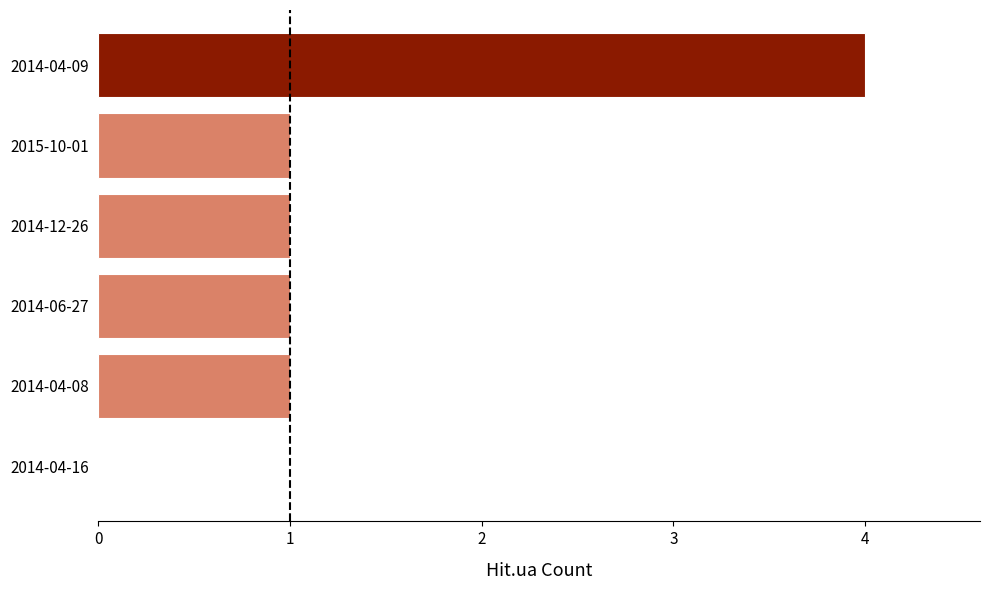

How many positive values are there?

5